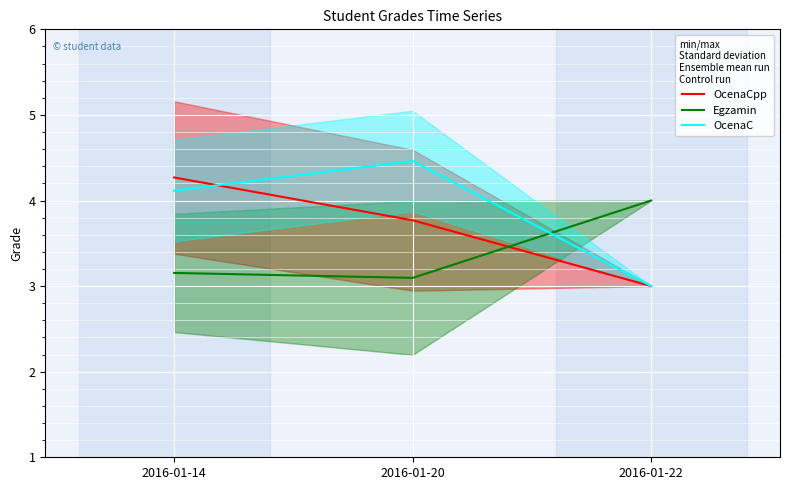

Is this an area chart (filled region under the line)?

No